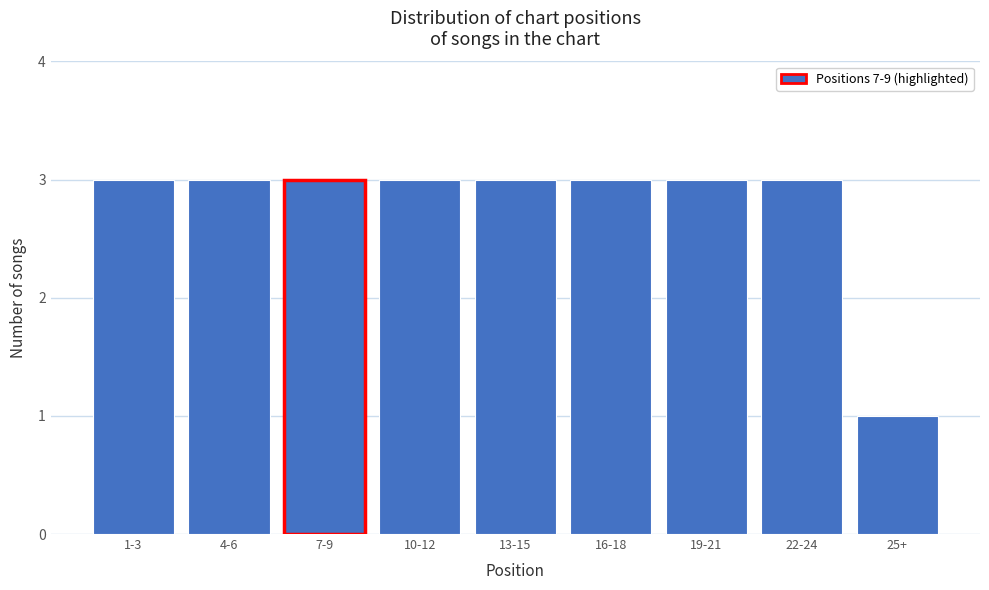

Reading left to right, list all the values displayed in this chart.

3	3	3	3	3	3	3	3	1